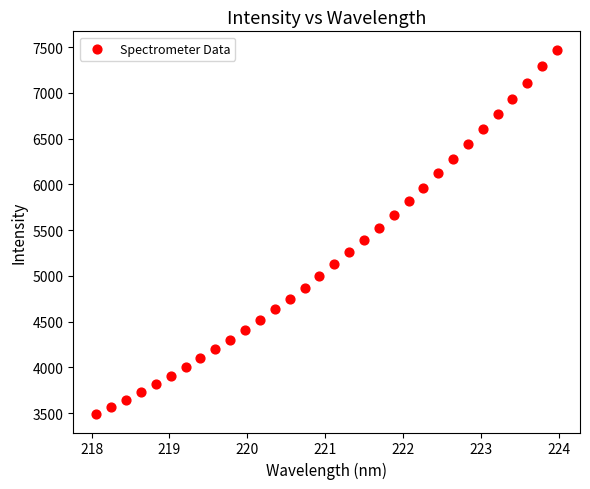

What is the range of X values (max minus min)?

5.9